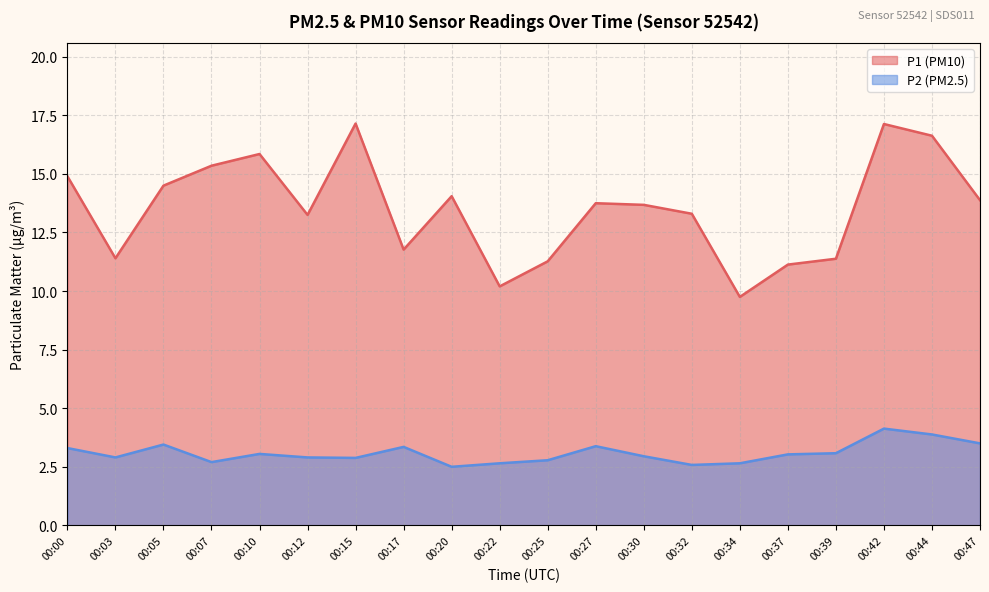

True or false: P1 has a value of 11.8 at 00:17.

True